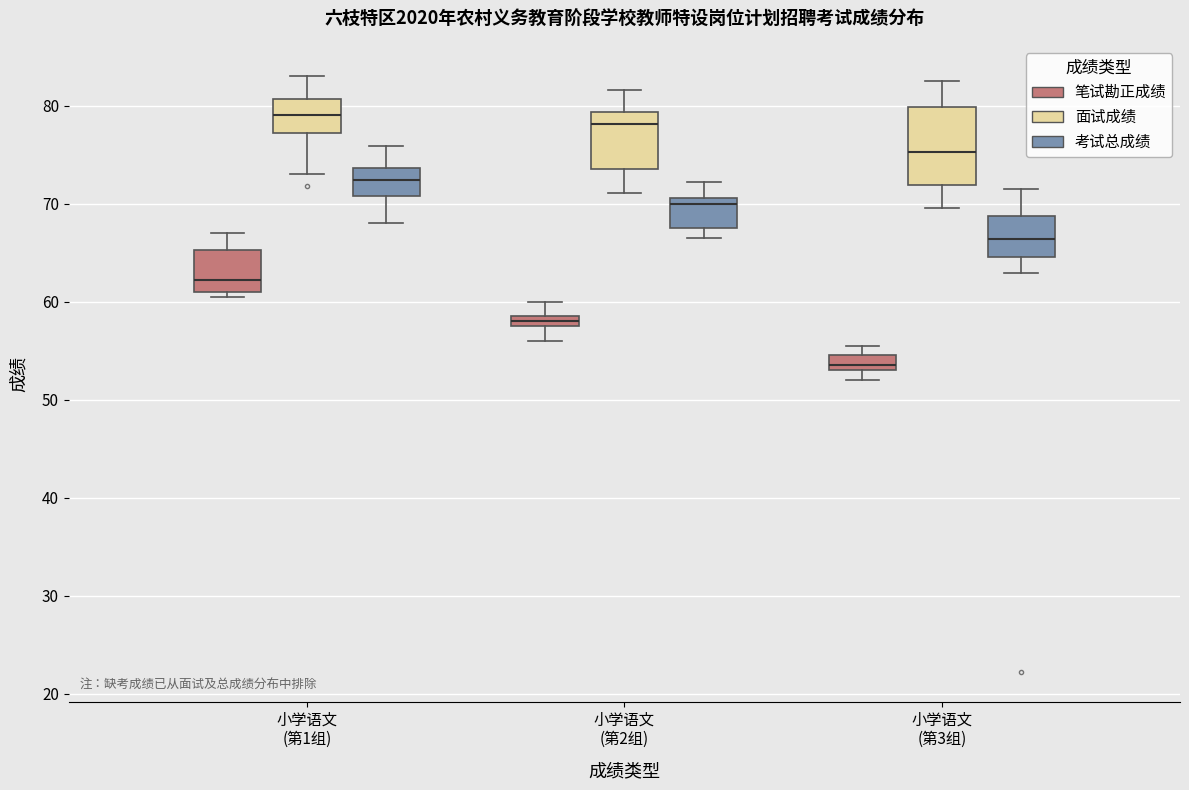

Where does the lower whisker of the box for 小学语文 (第2组) (考试总成绩) end on the y-axis? The values are not printed on the chart, so give them approximately, as read against the axis.

66